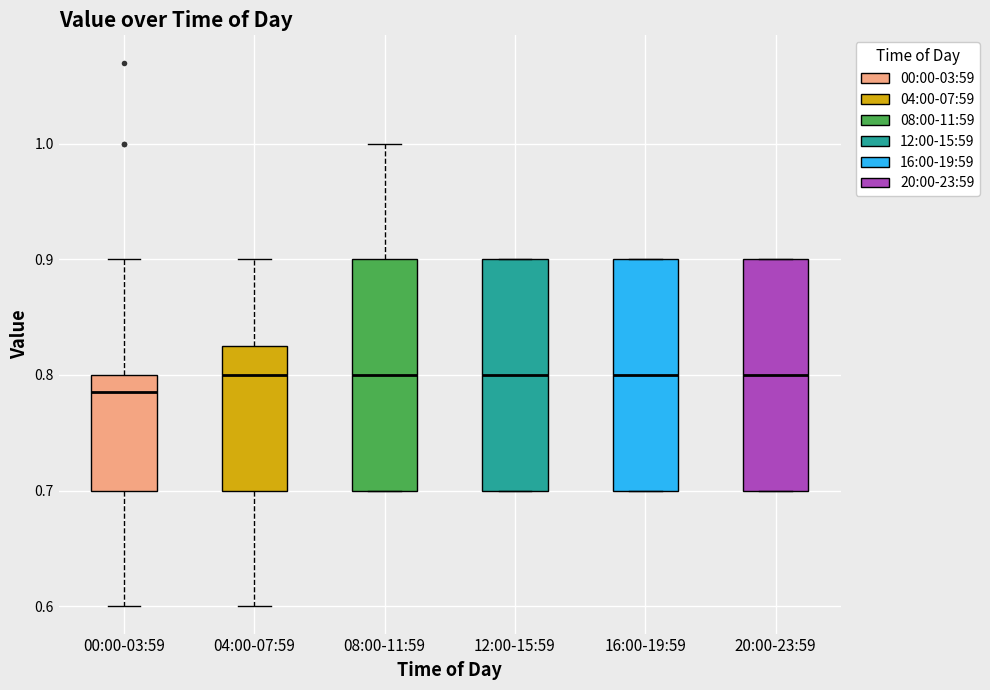

Where does the lower whisker of the box for 00:00-03:59 end on the y-axis? The values are not printed on the chart, so give them approximately, as read against the axis.

0.60